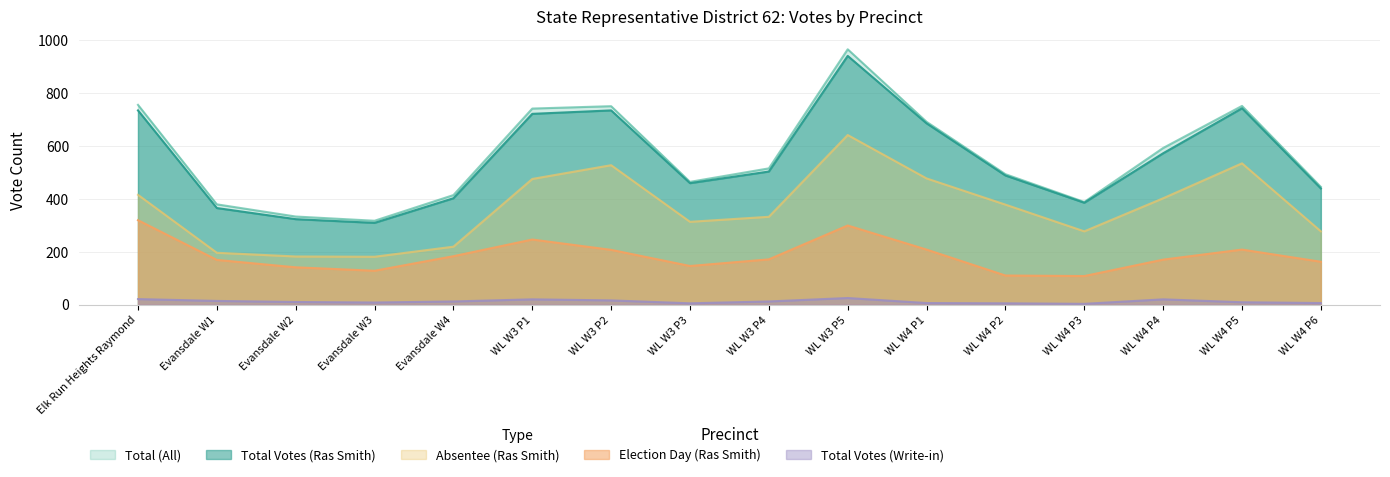

Which category has the lowest value in the Absentee (Ras Smith) series?

Evansdale W3